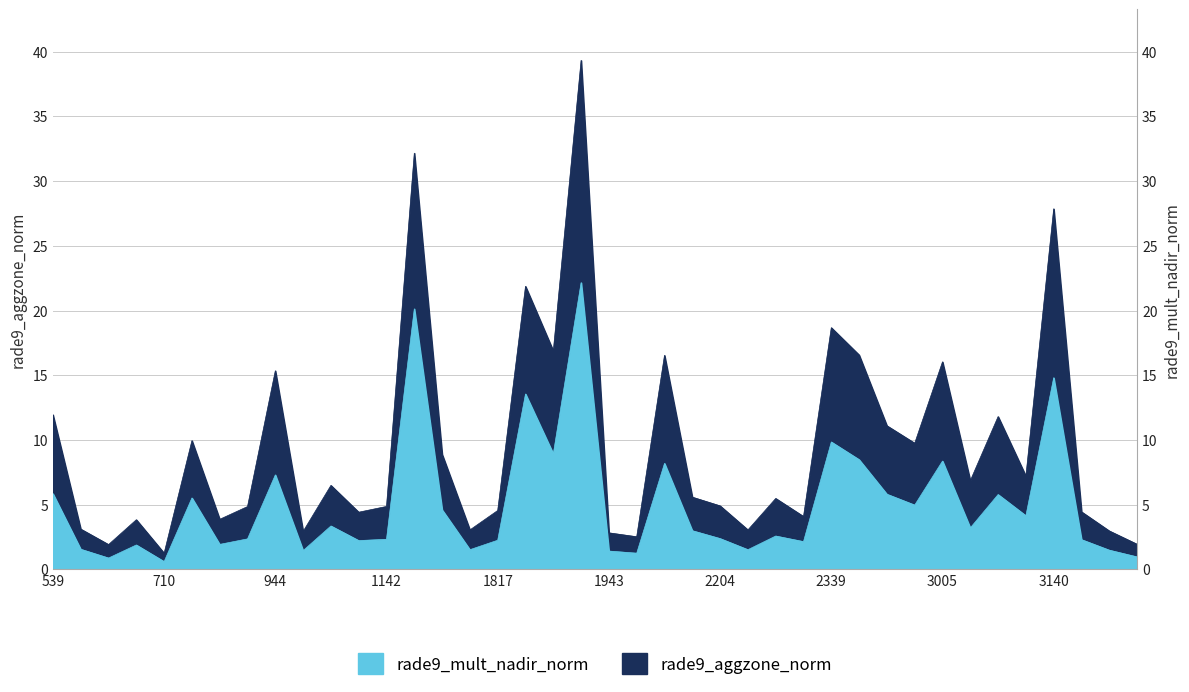

What are all the series names shown in the legend?

rade9_aggzone_norm, rade9_mult_nadir_norm